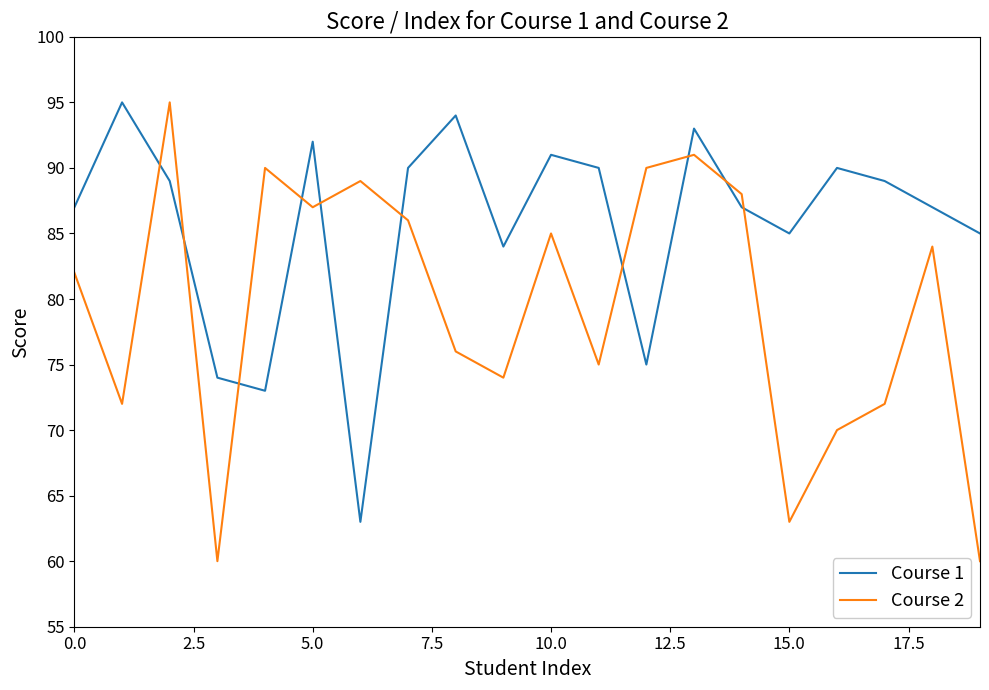

Which series has the largest total across all categories?

Course 1